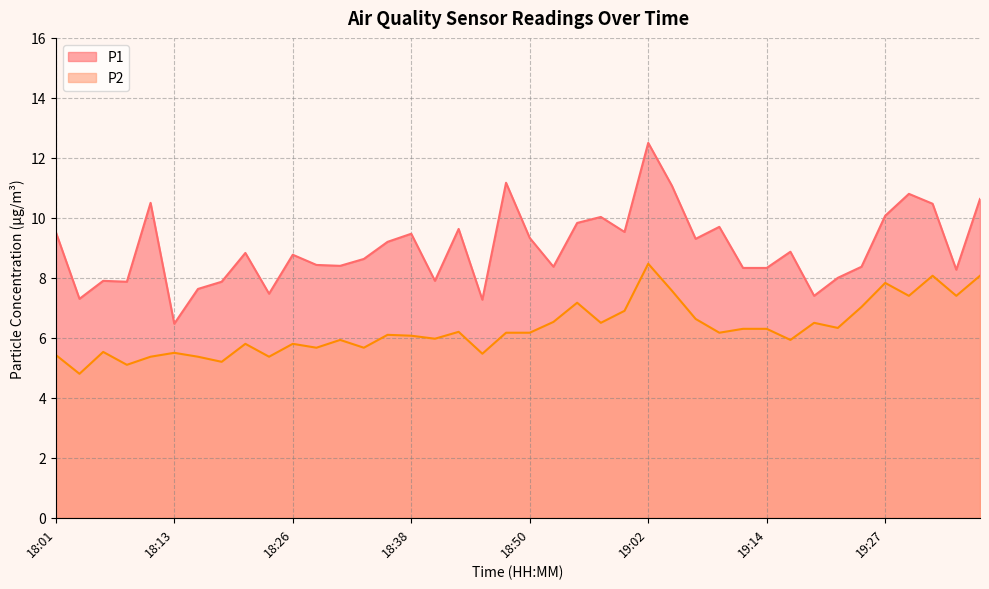

How many data points in P1 are above 8?

29